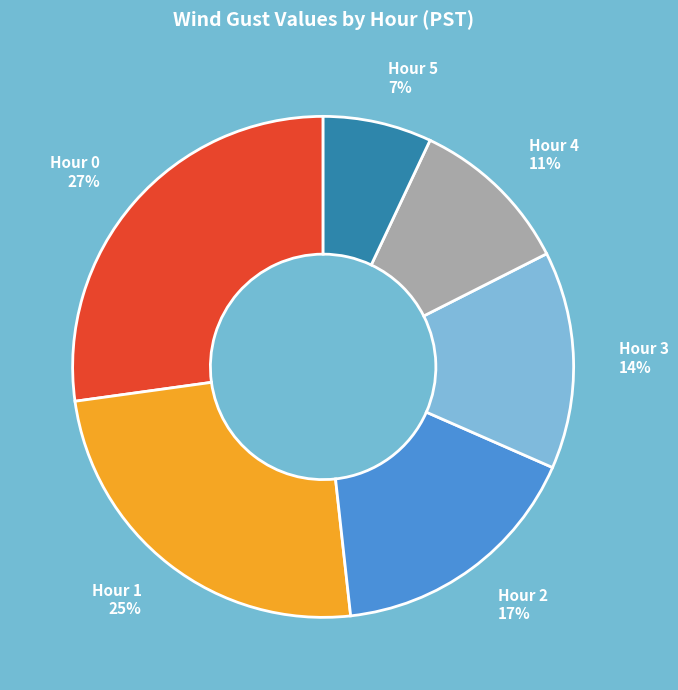

Do Hour 0 27% and Hour 1 25% together represent more than half of the pie?

Yes